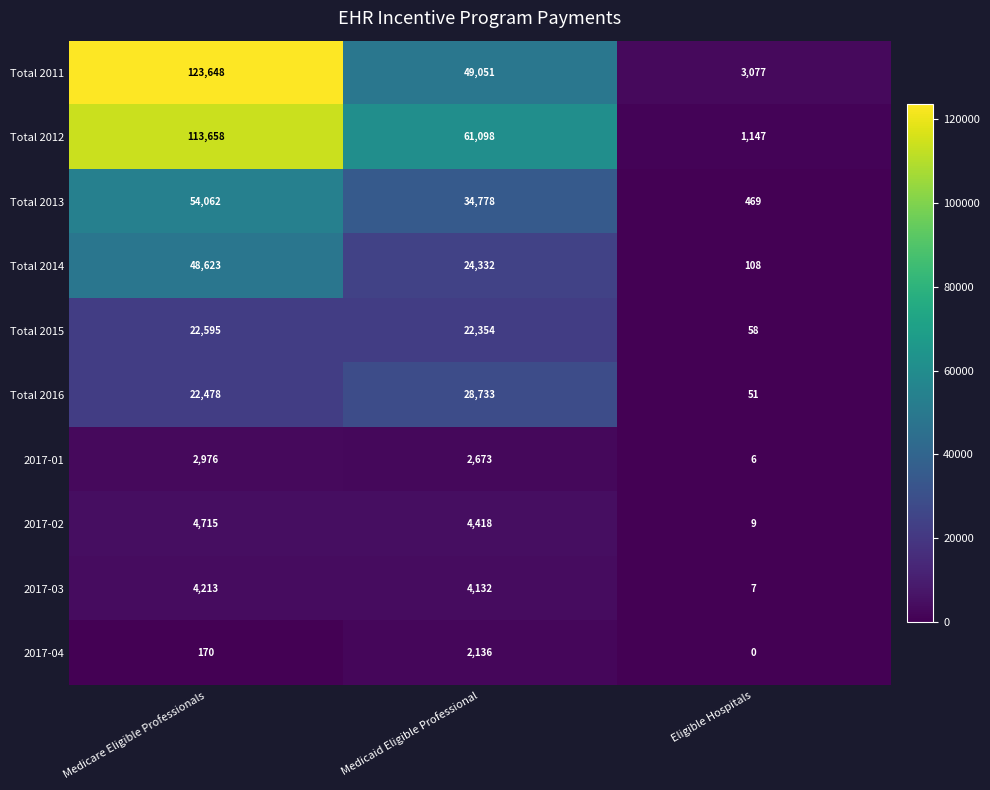

Rank the series at Medicare Eligible Professionals from highest to lowest value.

Total 2011, Total 2012, Total 2013, Total 2014, Total 2015, Total 2016, 2017-02, 2017-03, 2017-01, 2017-04